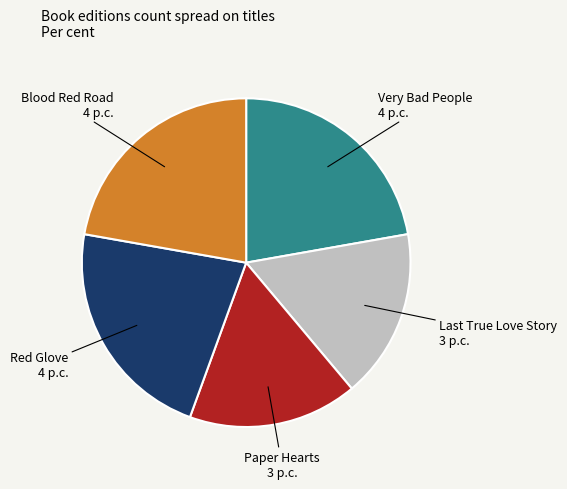

Does any single category account for the majority?

No